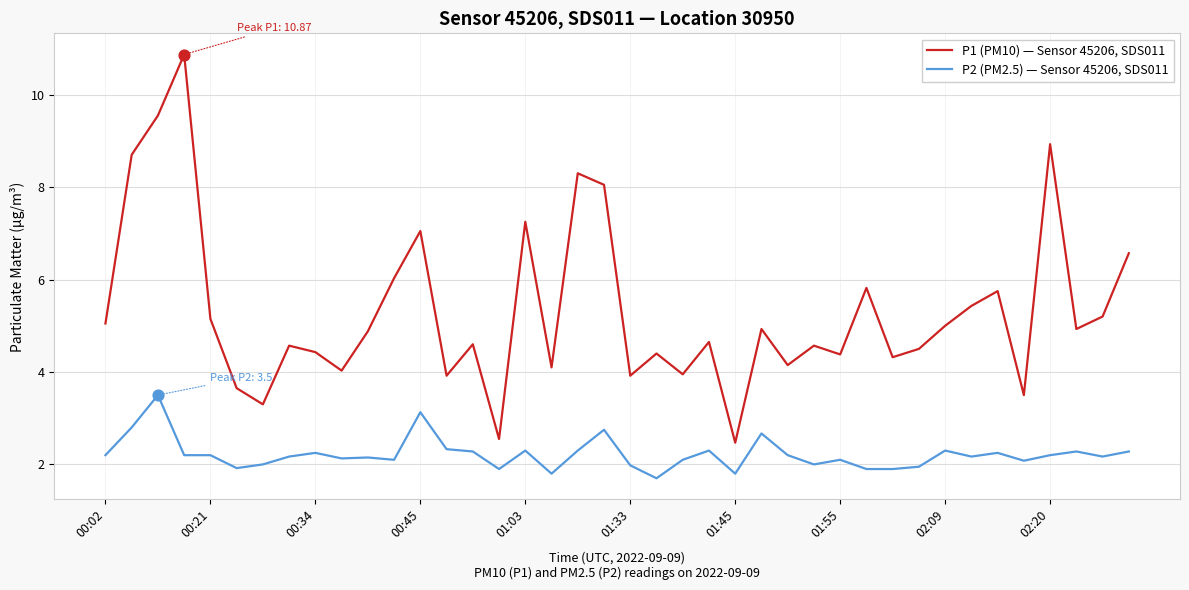

Which series has the largest range (max minus min)?

P1 (PM10) — Sensor 45206, SDS011